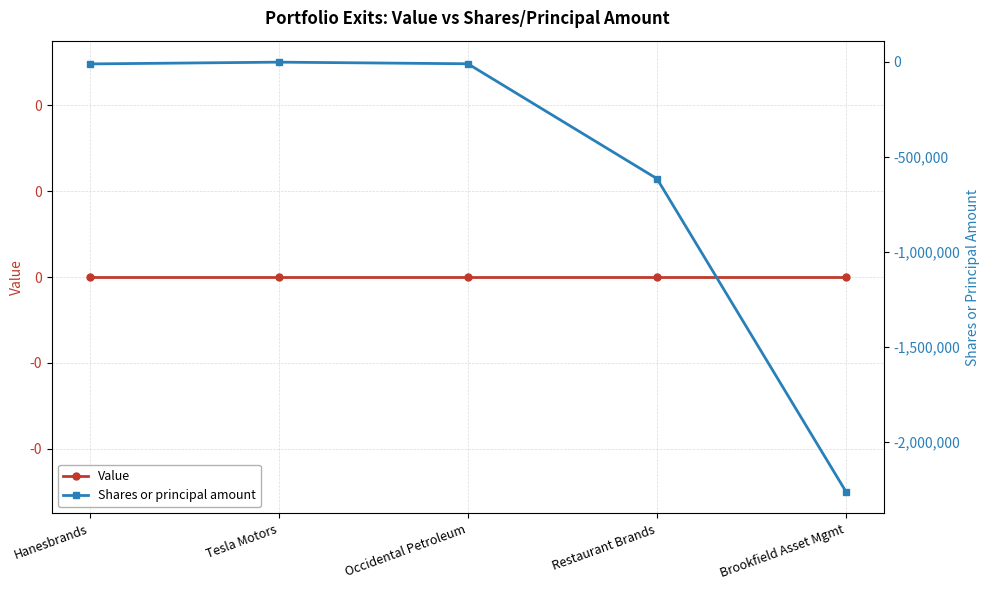

Reading right to left, what are all the values shown in this chart?

Value: 0	0	0	0	0
Shares or principal amount: -2264703	-615176	-10010	-1503	-10830